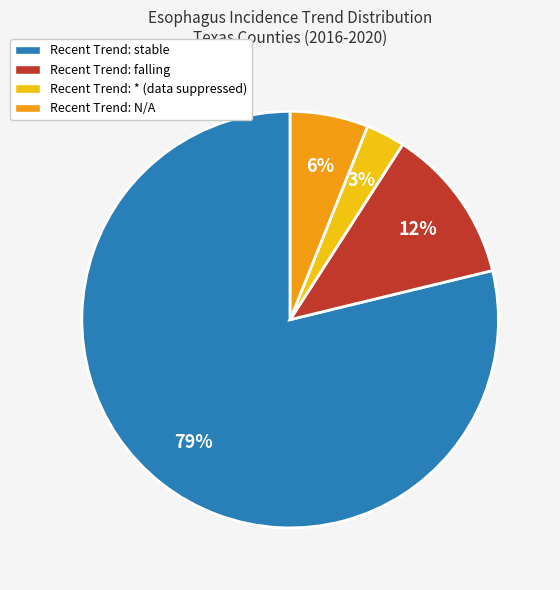

To the nearest percent, what is the difference between the largest and smallest slice percentages?

76%